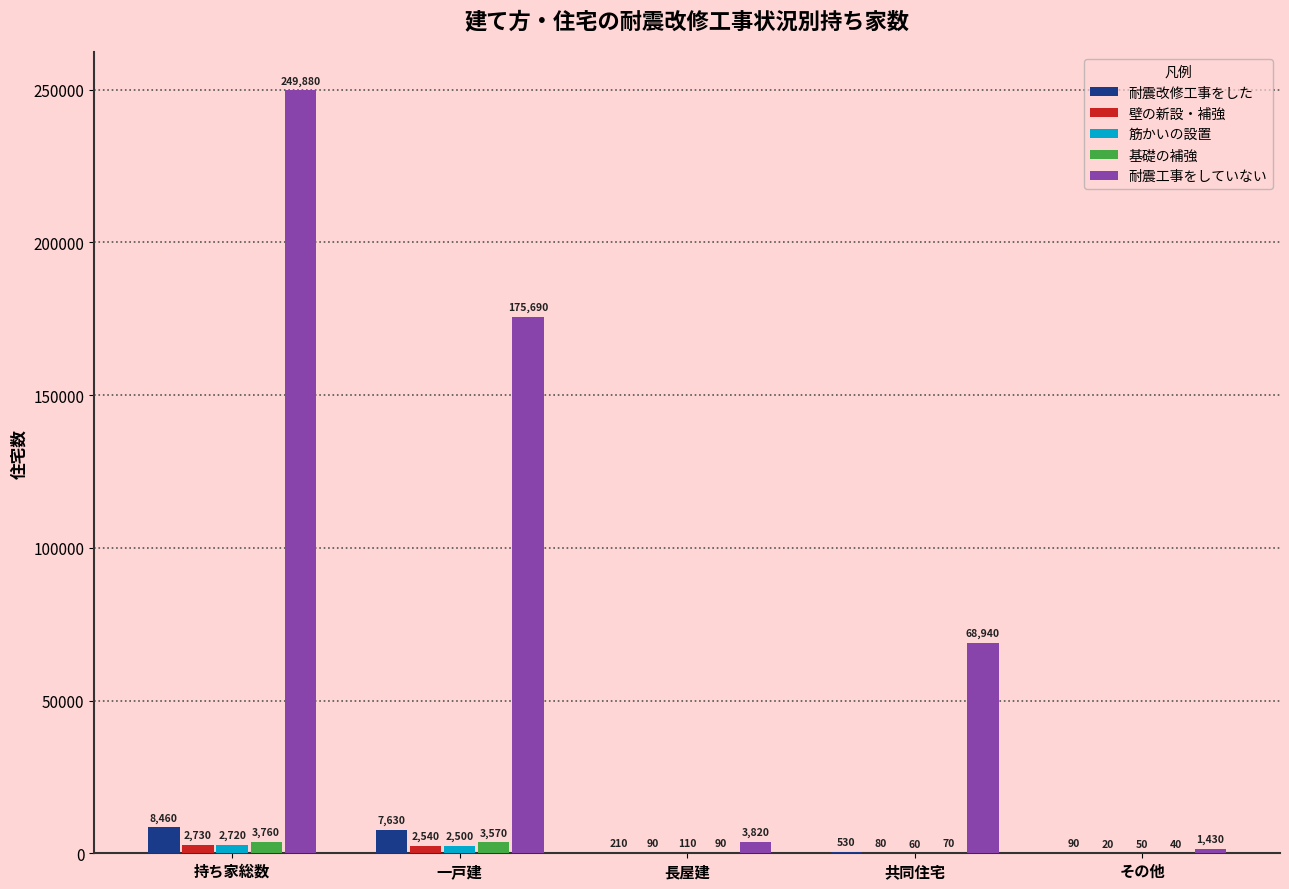

Reading right to left, list all the values displayed in this chart.

耐震改修工事をした: 90	530	210	7630	8460
壁の新設・補強: 20	80	90	2540	2730
筋かいの設置: 50	60	110	2500	2720
基礎の補強: 40	70	90	3570	3760
耐震工事をしていない: 1430	68940	3820	175690	249880